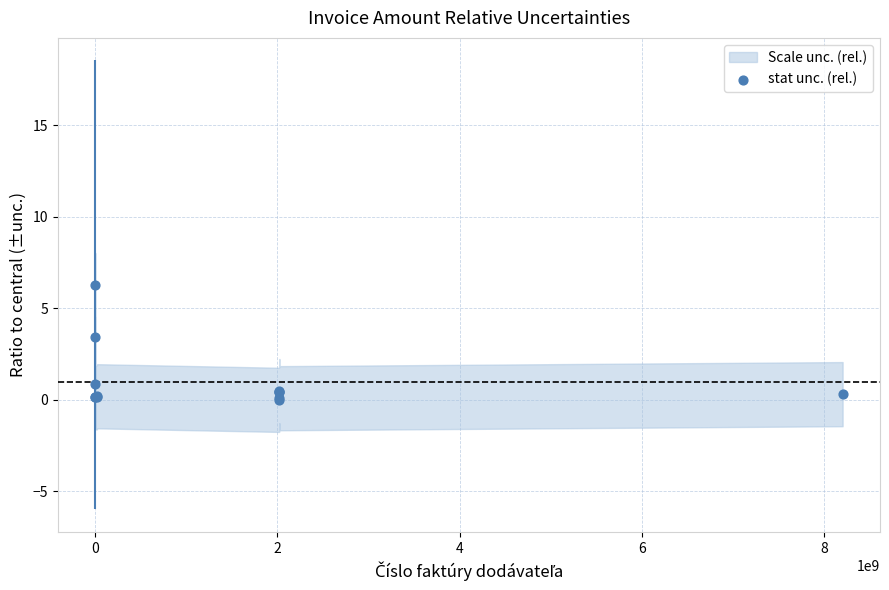

What Y value in the scatter plot is closest to 3?

3.4